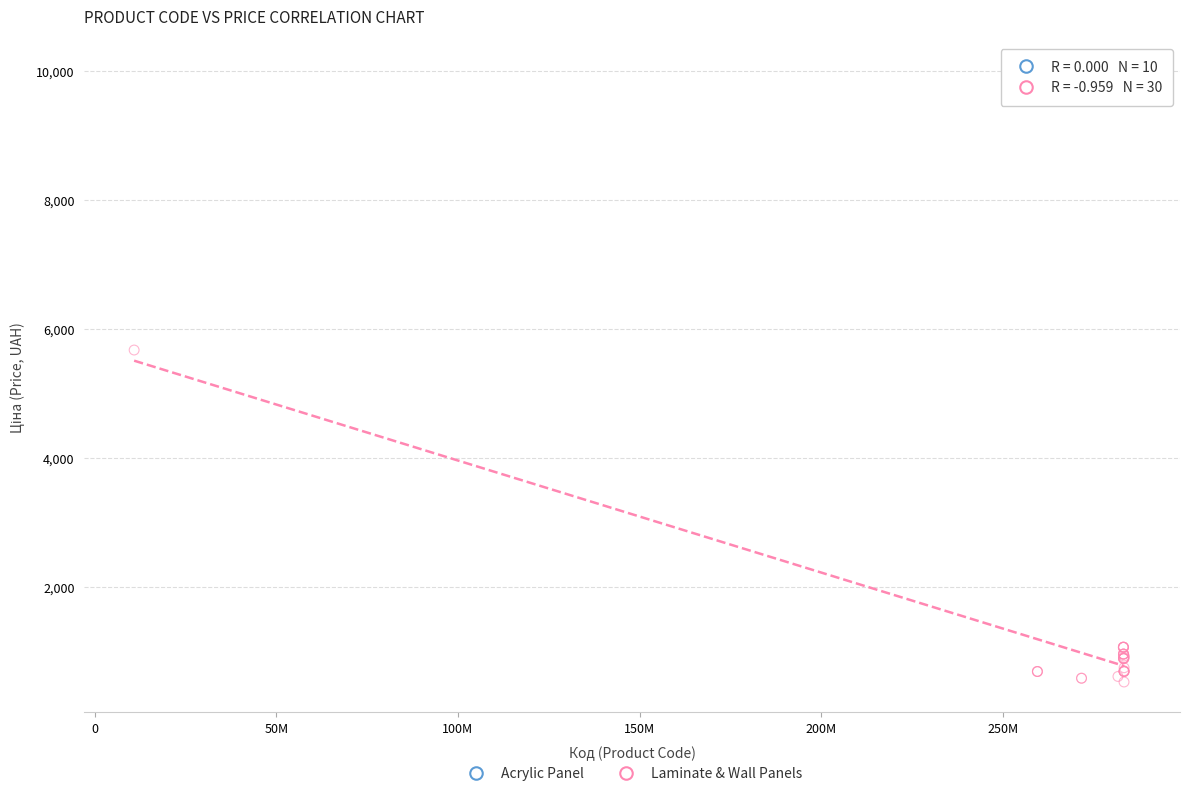

Which series contains the highest Y value?

Acrylic Panel